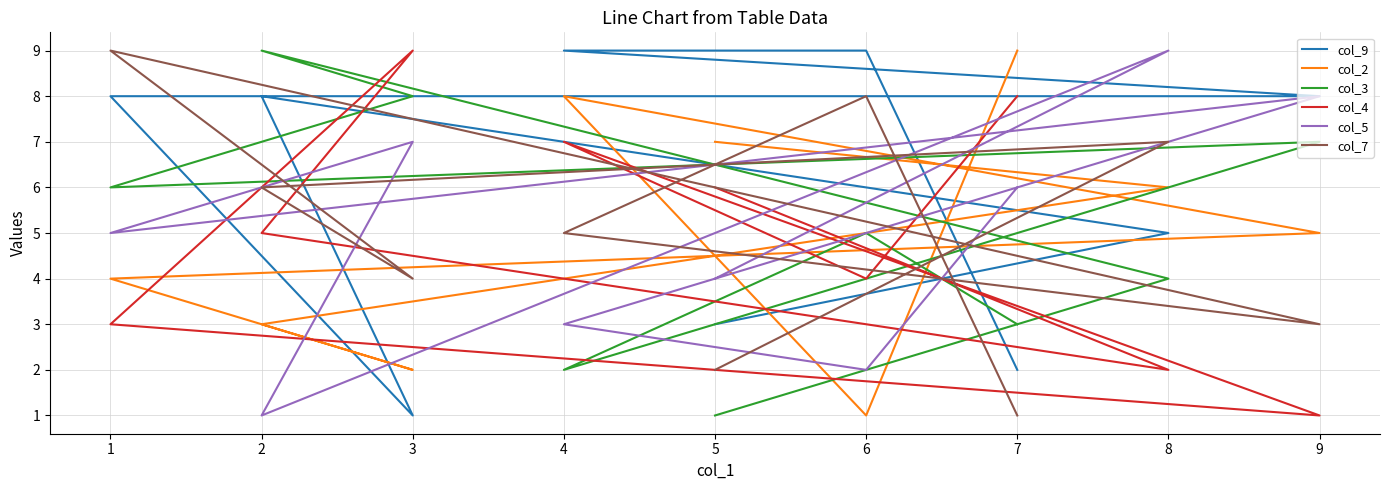

At how many categories does at least one series exceed 3?

9